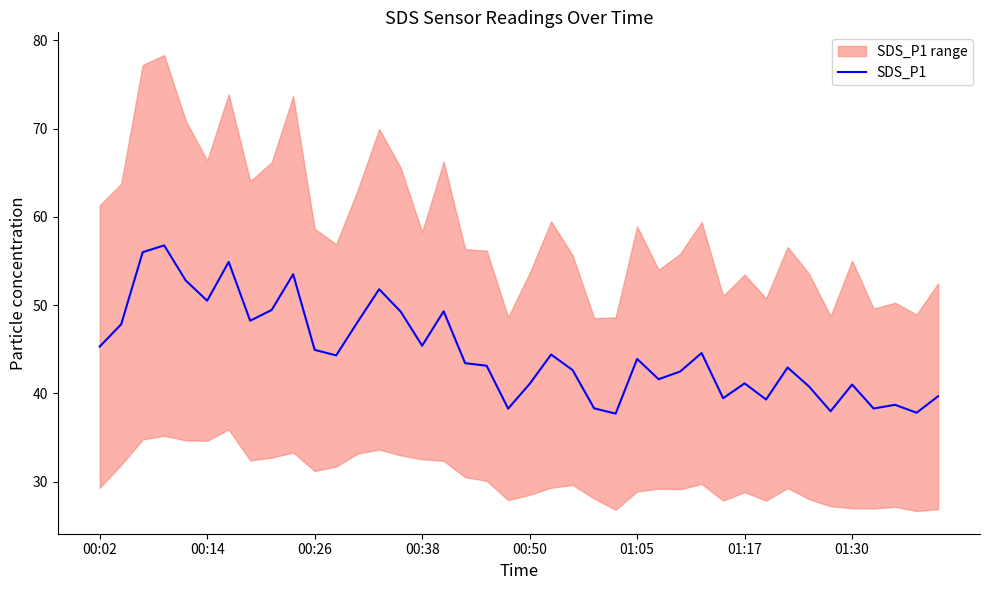

What is the lowest value of the SDS_P1 series?

37.7